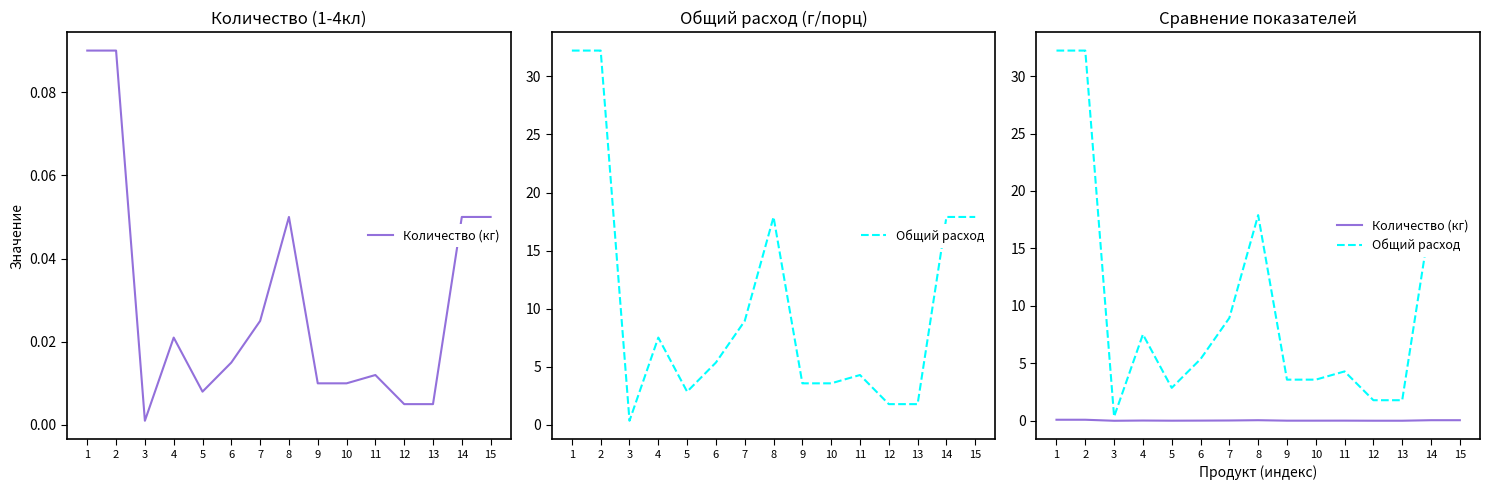

In Общий расход, how many points are higher than both neighbors (excluding endpoints)?

3